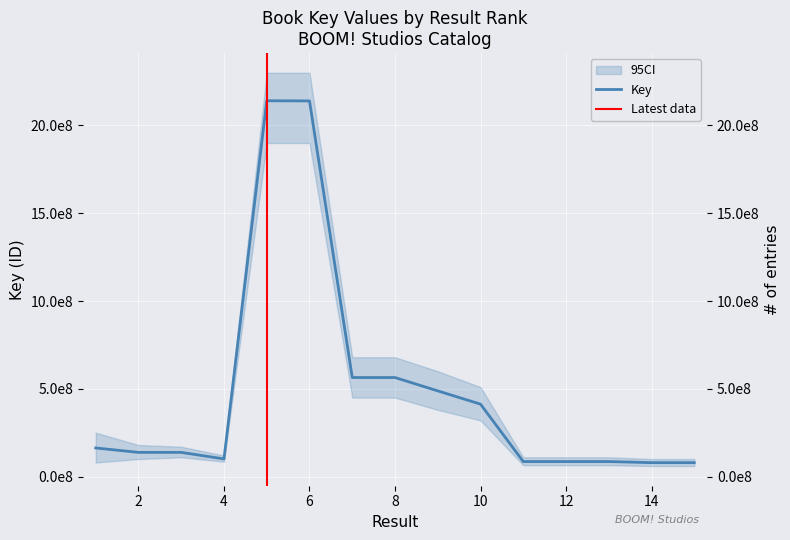

How many data points are less than 137872890?

7